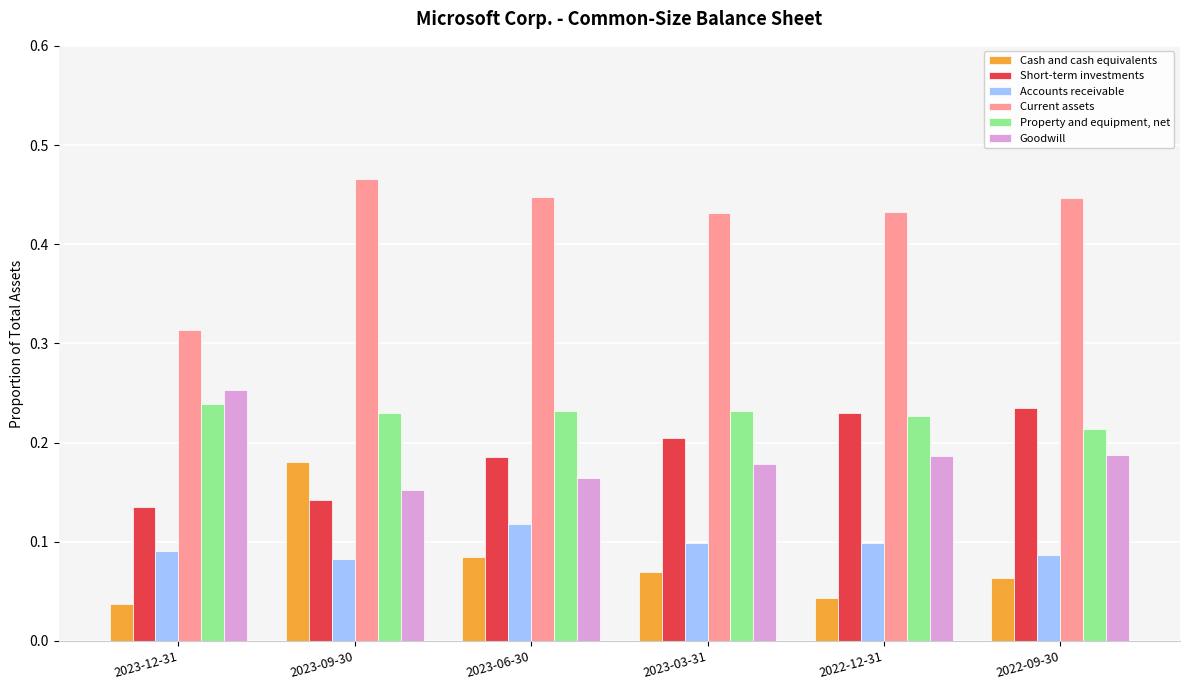

List the series in order of their peak value, highest first.

Current assets, Goodwill, Property and equipment, net, Short-term investments, Cash and cash equivalents, Accounts receivable